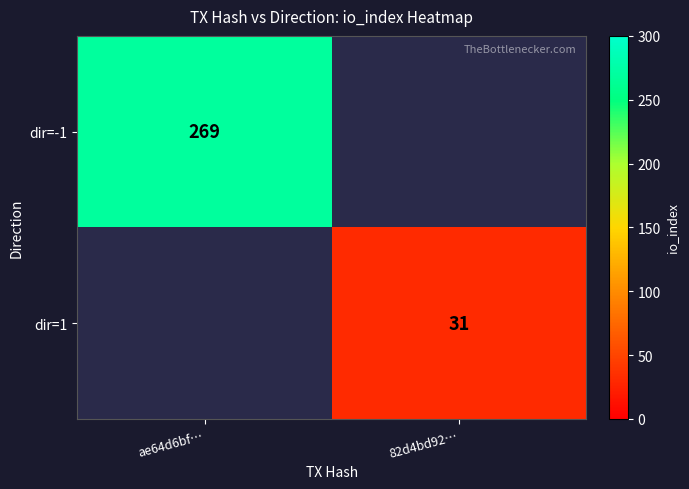

Count the number of categories in the chart.

2